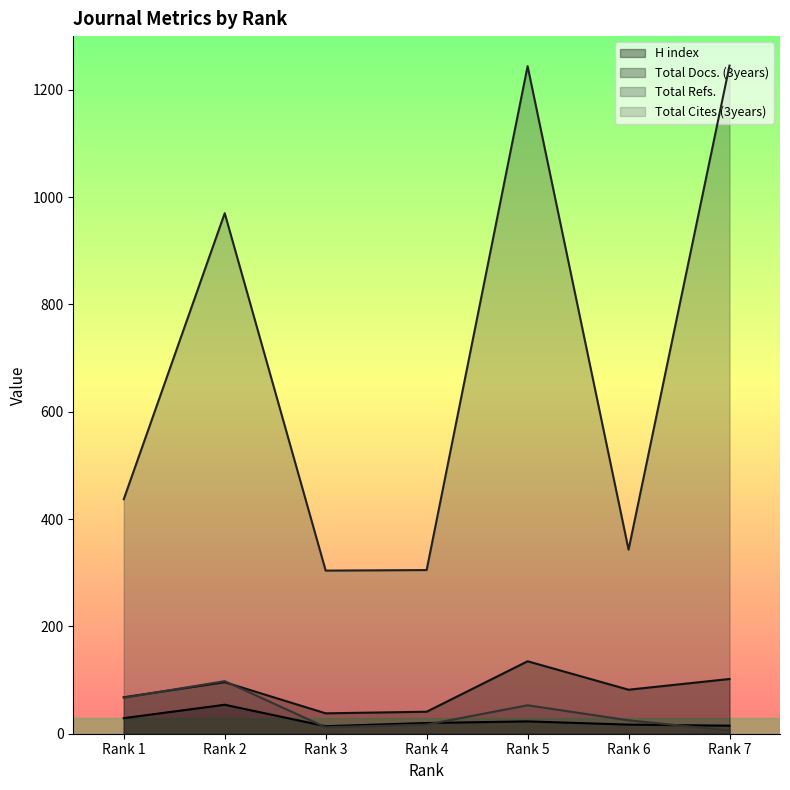

At which category is the sum across all series the highest?

Rank 5